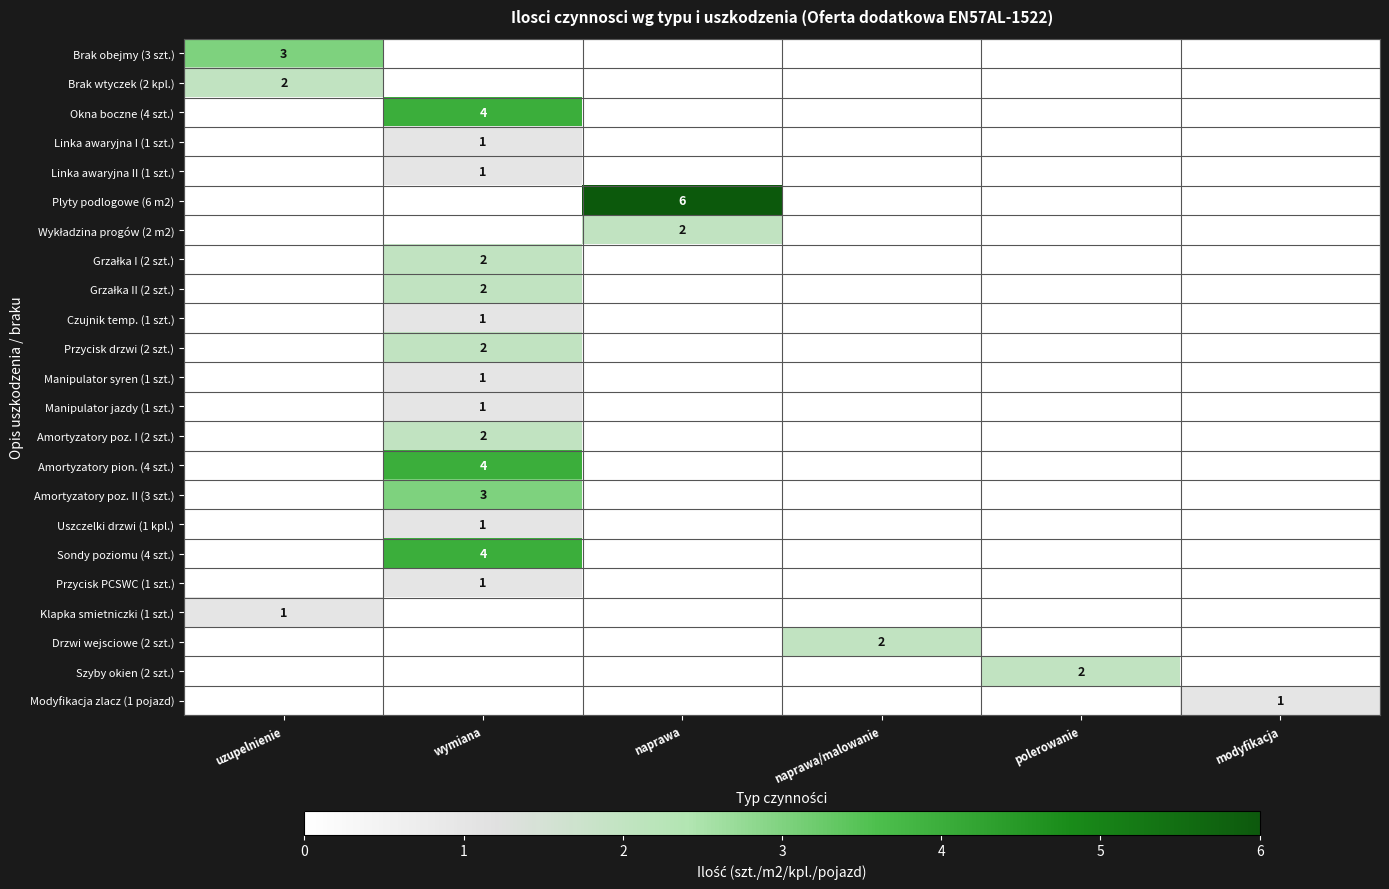

The value of Amortyzatory poz. II (3 szt.) at wymiana is 3. True or false?

True